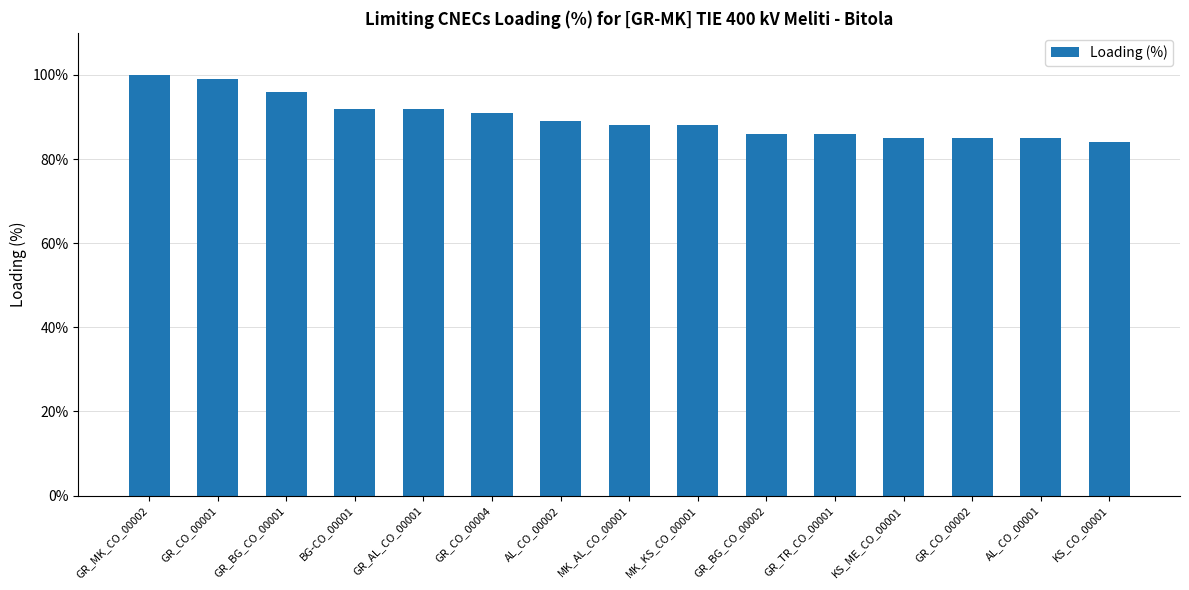

What is the minimum value shown in the chart?

84